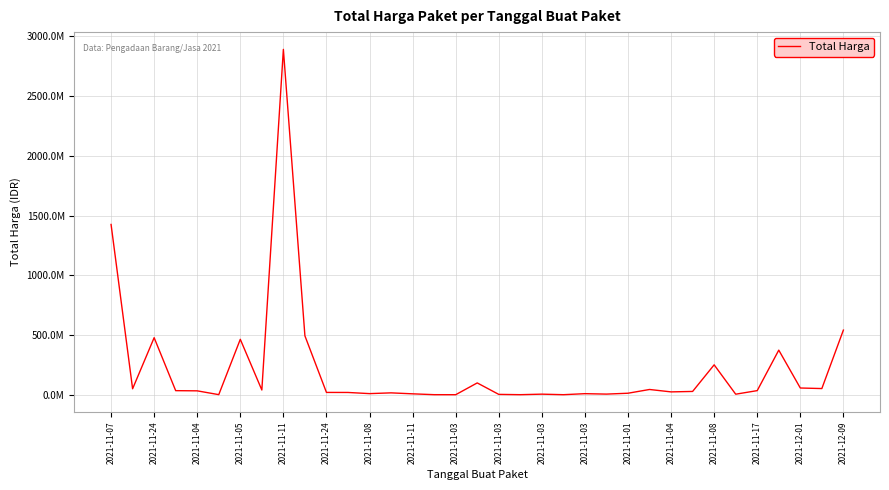

Reading right to left, list all the values displayed in this chart.

541071000	51601000	56152800	373404000	34292000	4350000	250350000	27412000	23653000	43859200	12453900	5129000	8742500	182000	4672200	265000	2772000	98772570	78000	333600	7401240	15513960	9180000	18900000	19175000	493000000	2892122000	39440000	464002100	577875	32441200	34000000	477600000	49730040	1425867900